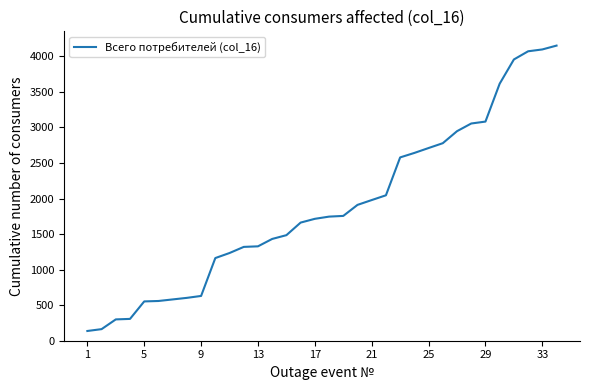

What is the minimum value shown in the chart?

137